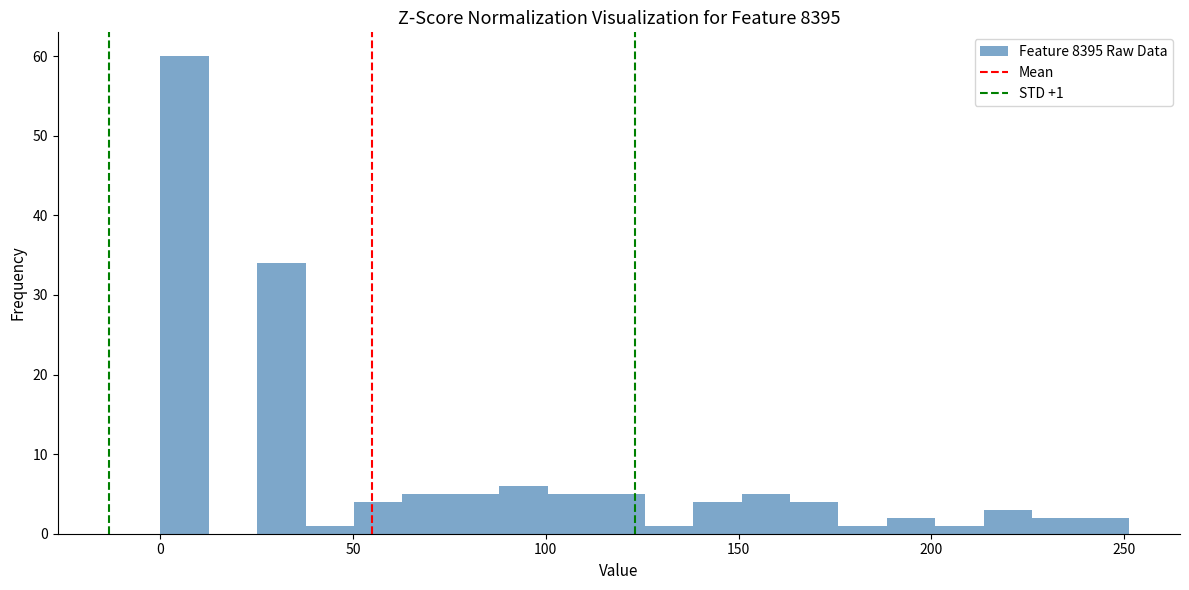

Read against the x-axis, roughly where is the centre of the tallest bar?

5